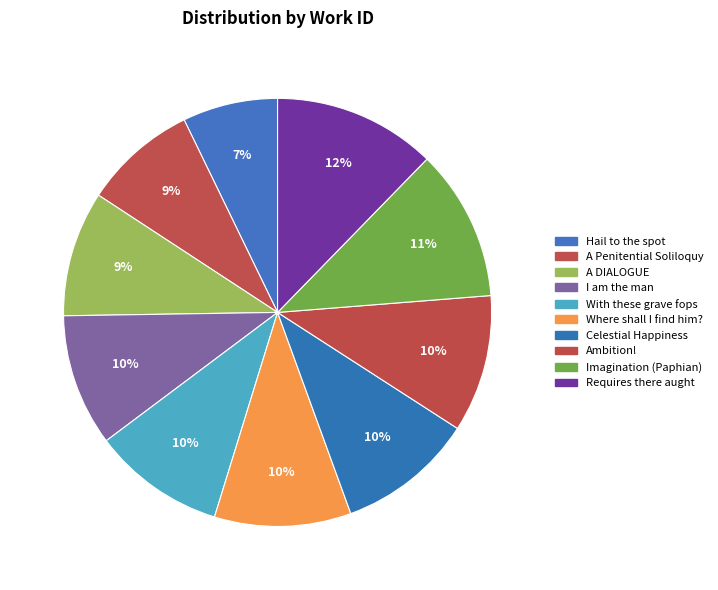

Count the number of slices in the pie.

10